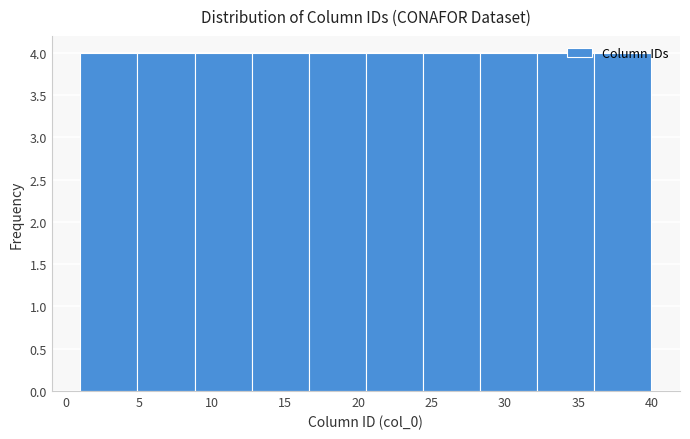

Reading left to right, list every bar in this chart as the range it spans on the x-axis followed by its height. Neither the bar edges nor the heights are printed on the chart, so give them approximately, as read against the axes.

1.0 to 4.9: 4
4.9 to 8.8: 4
8.8 to 12.7: 4
12.7 to 16.6: 4
16.6 to 20.5: 4
20.5 to 24.4: 4
24.4 to 28.3: 4
28.3 to 32.2: 4
32.2 to 36.1: 4
36.1 to 40.0: 4